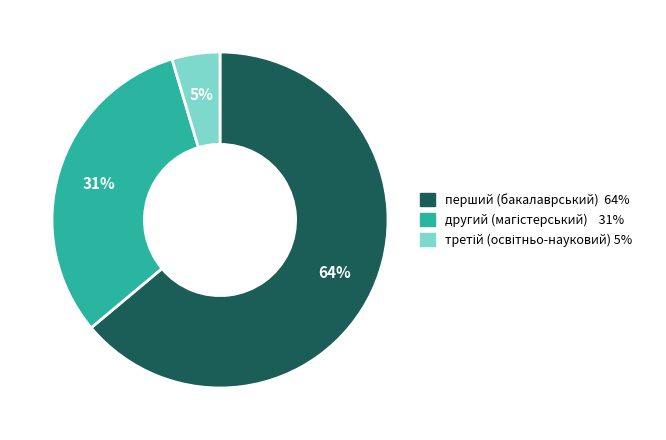

Is there any slice that represents more than half of the pie?

Yes